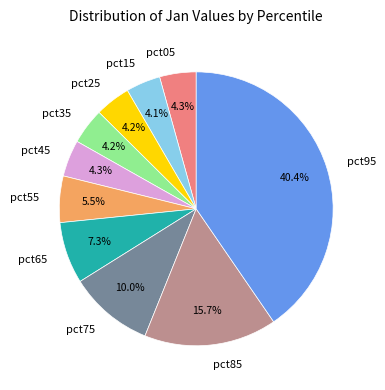

How many slices are in this pie chart?

10